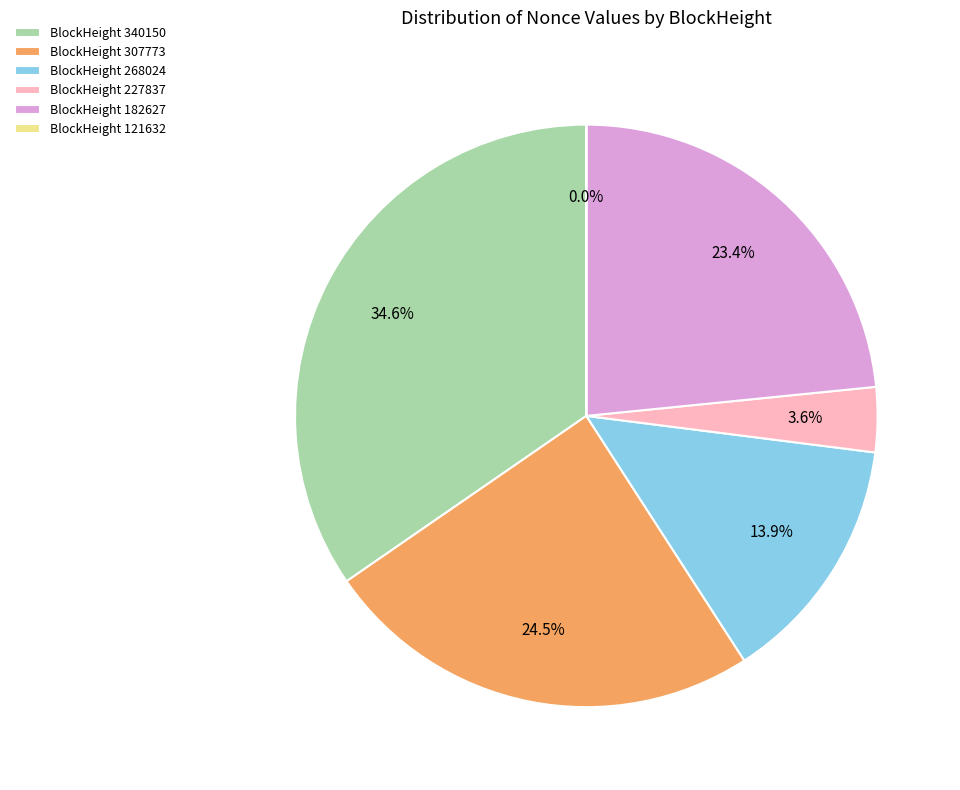

What is the largest slice in the pie chart?

BlockHeight 340150